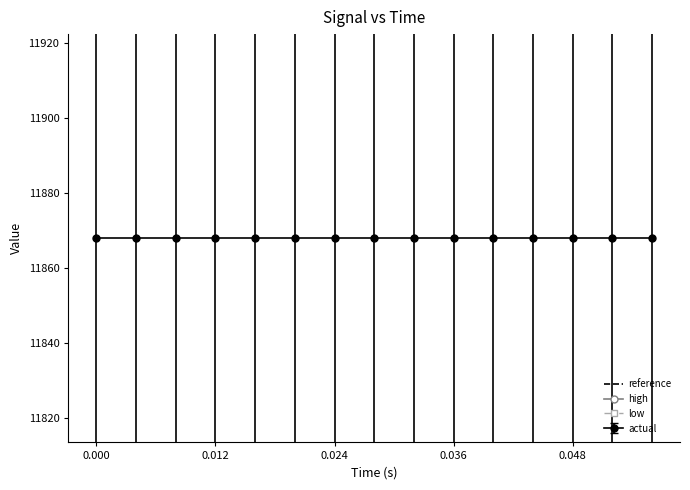

True or false: high and low cross at least once.

False